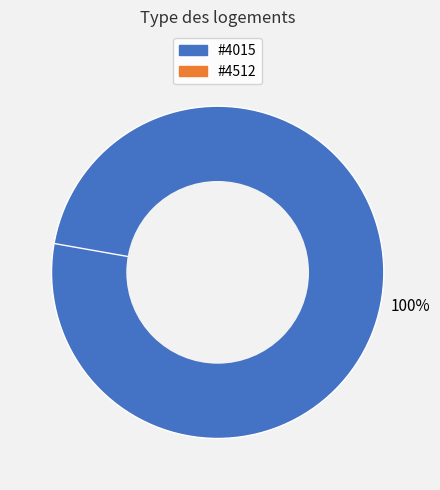

To the nearest percent, what is the average slice percentage?

50%